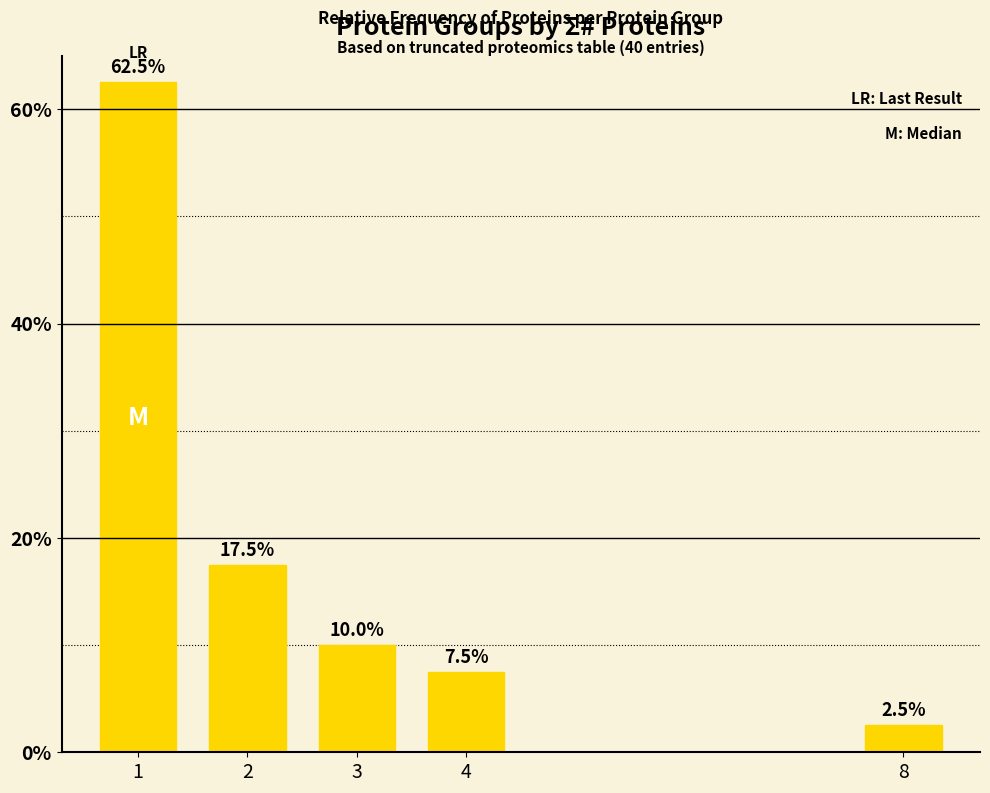

Between 8 and 2, which is larger?

2